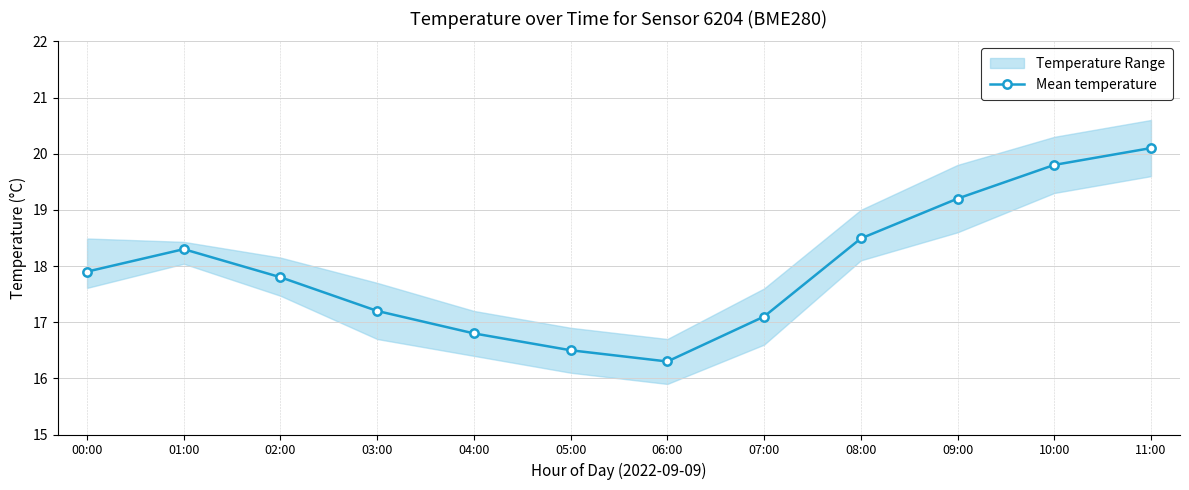

List the labels in order of value, smallest first.

06:00, 05:00, 04:00, 07:00, 03:00, 02:00, 00:00, 01:00, 08:00, 09:00, 10:00, 11:00